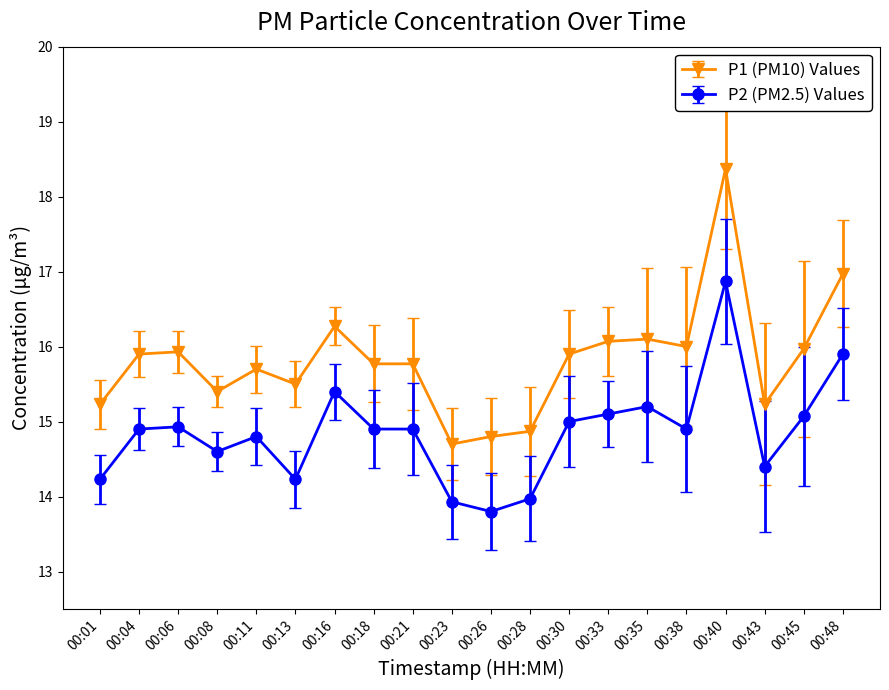

At which category is the sum across all series the highest?

00:40